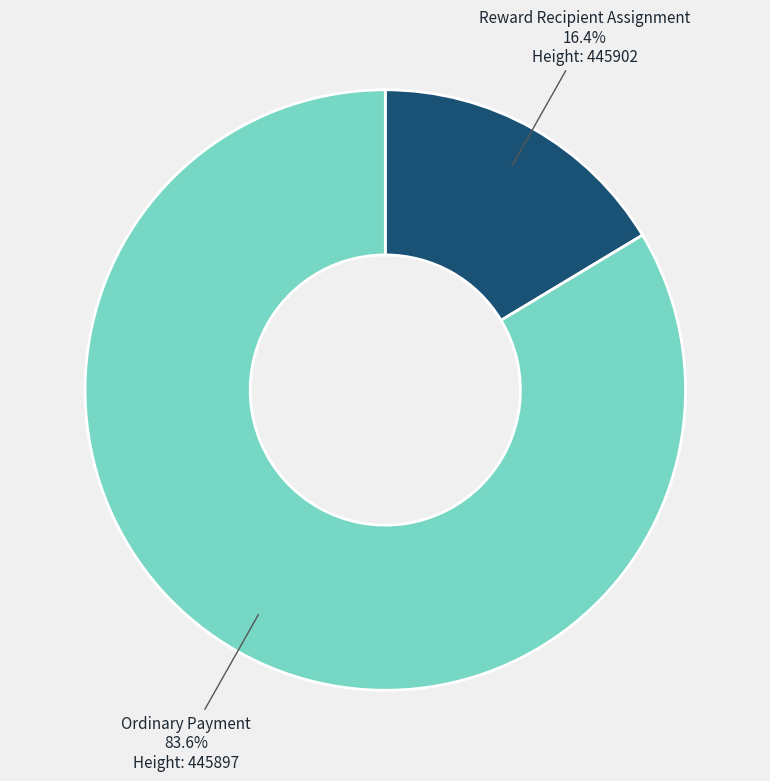

Which slice represents more than half of the pie?

Ordinary Payment